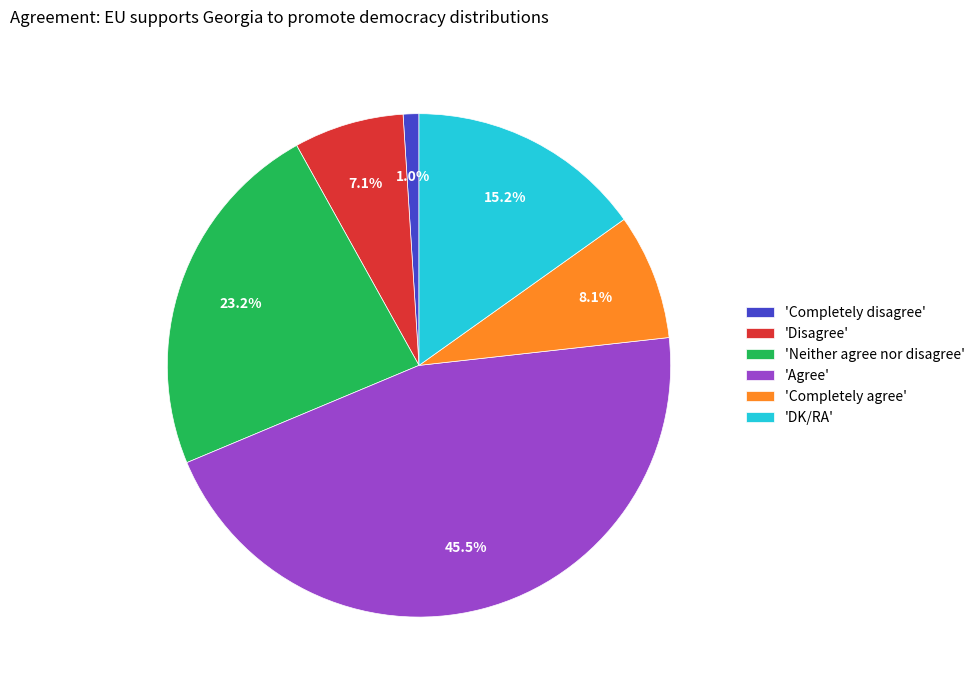

Which slice is the largest?

'Agree'